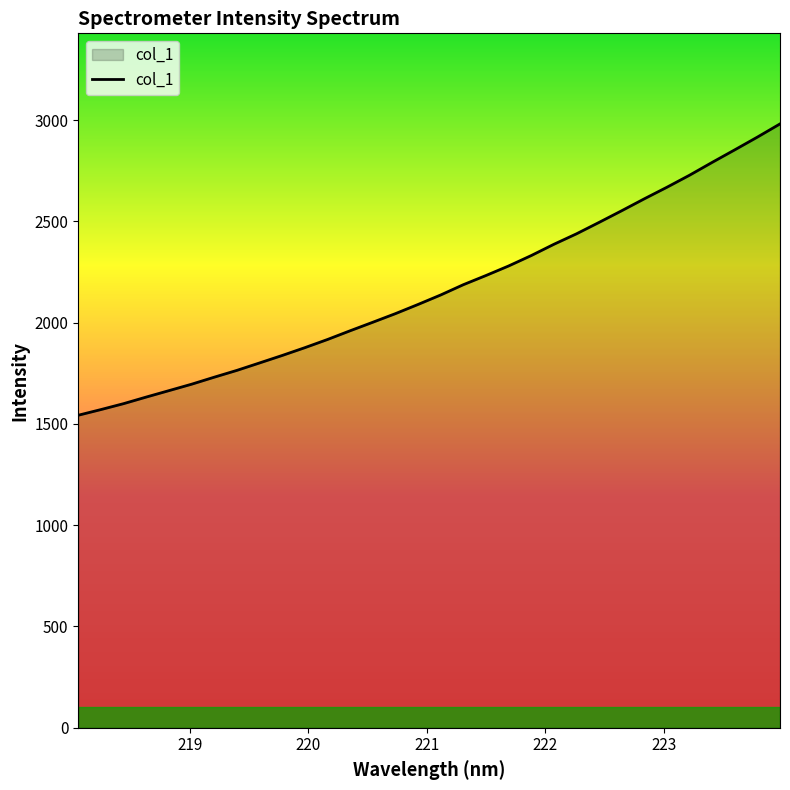

What is the greatest value displayed?

2981.0